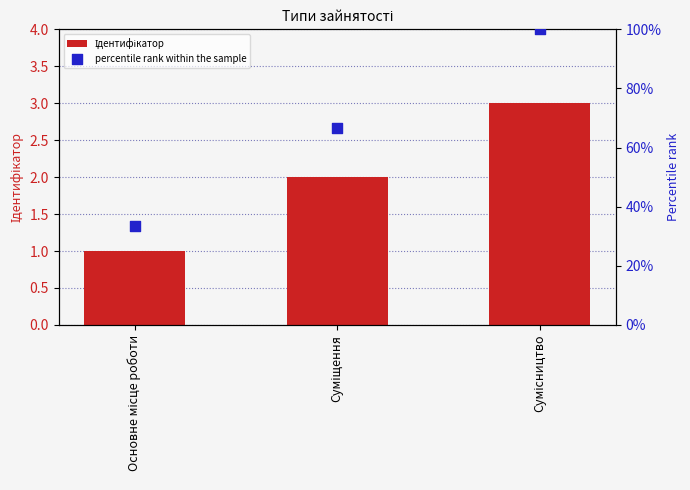

Which series has the largest total across all categories?

percentile rank within the sample